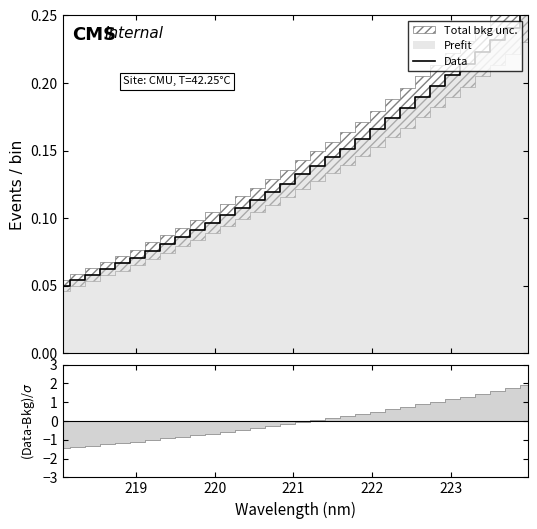

The value at 220 is 0.1. True or false?

True